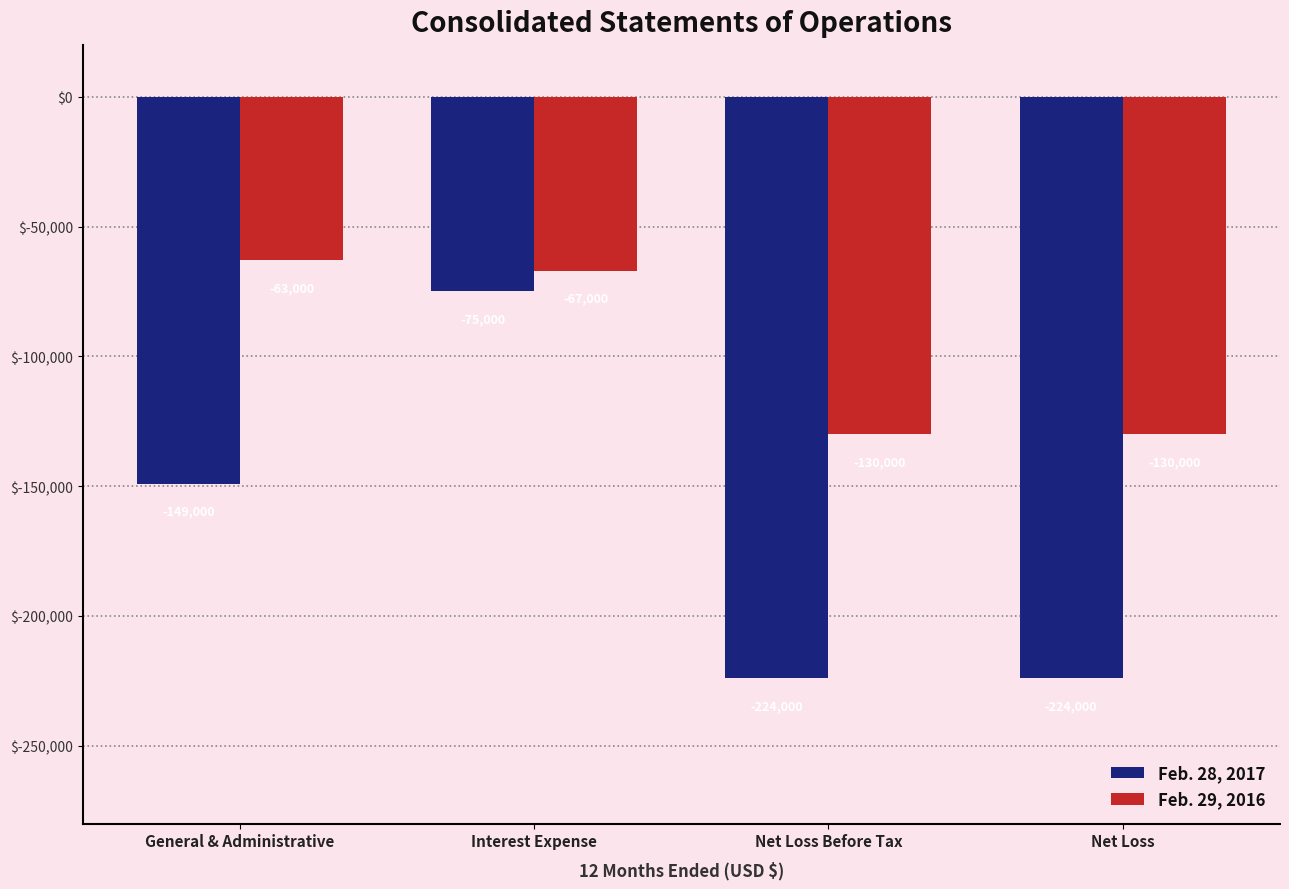

Where does the Feb. 29, 2016 series first go above -67000?

General & Administrative